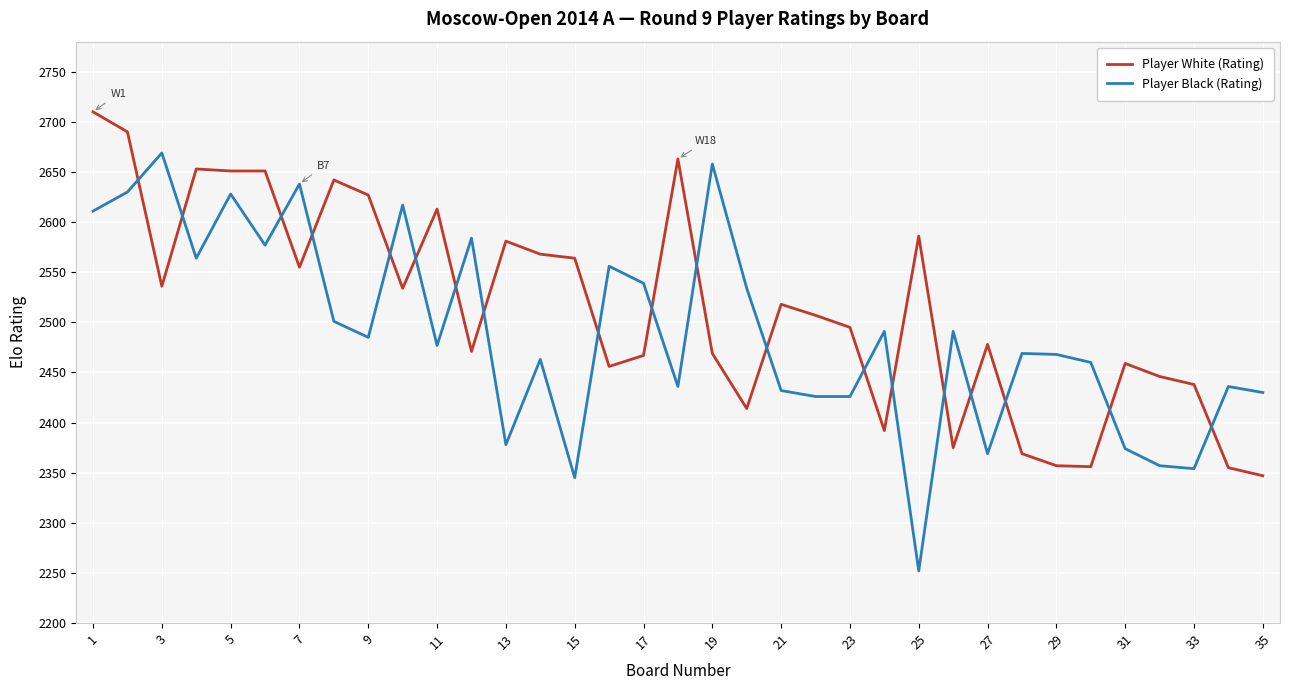

What is the difference between the maximum and second lowest values in the Player Black (Rating) series?

324